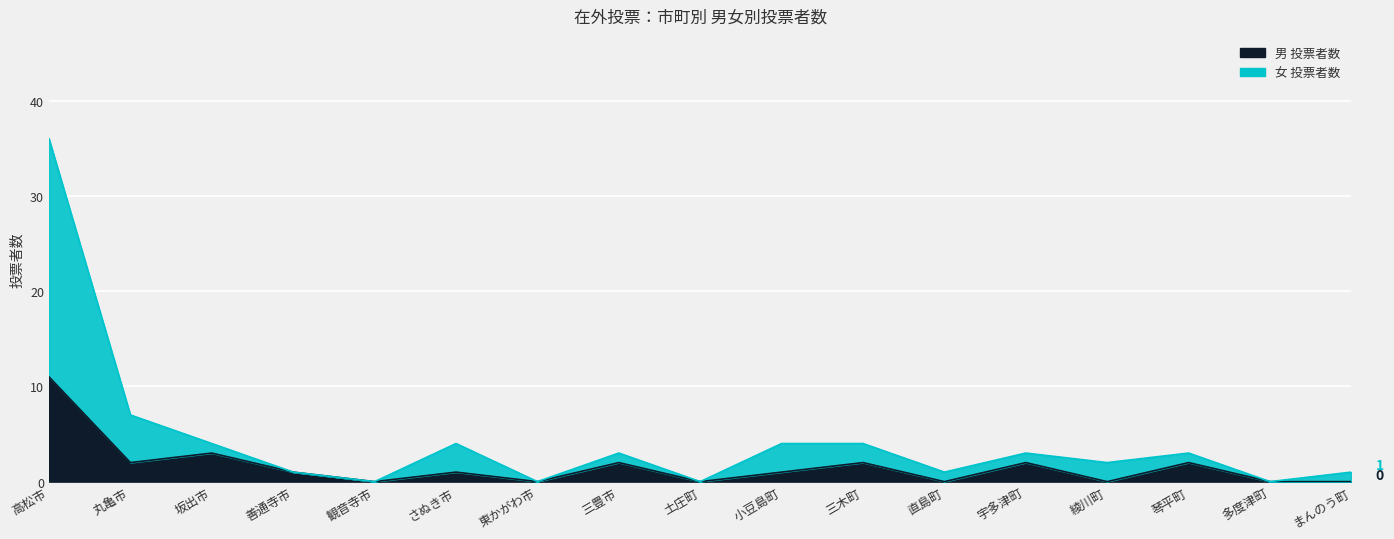

True or false: 男 投票者数 has more than 1 points higher than both neighbors.

True